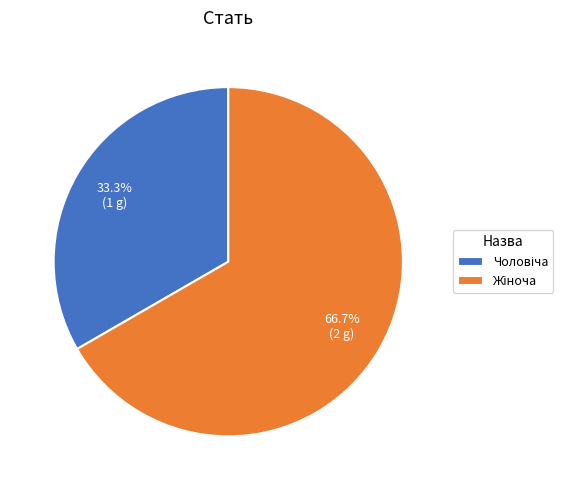

How many segments does this pie chart have?

2